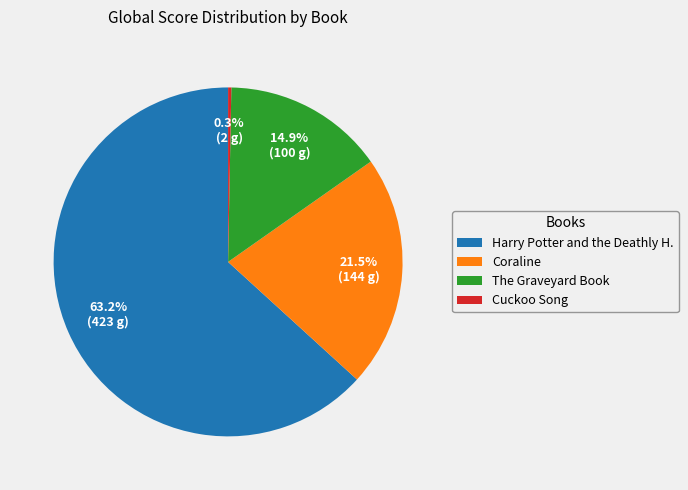

Which slice is the largest?

Harry Potter and the Deathly H.